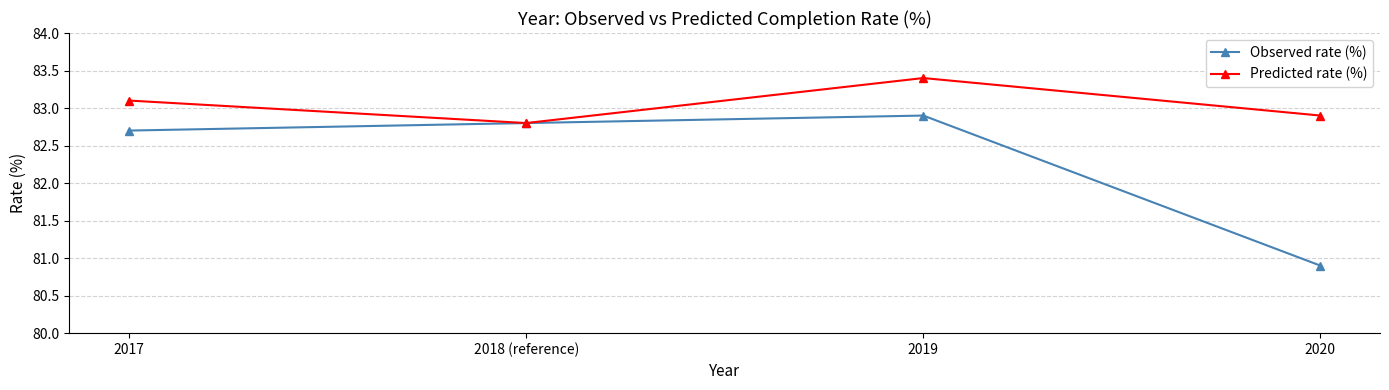

At which label does Observed rate (%) first exceed 82?

2017